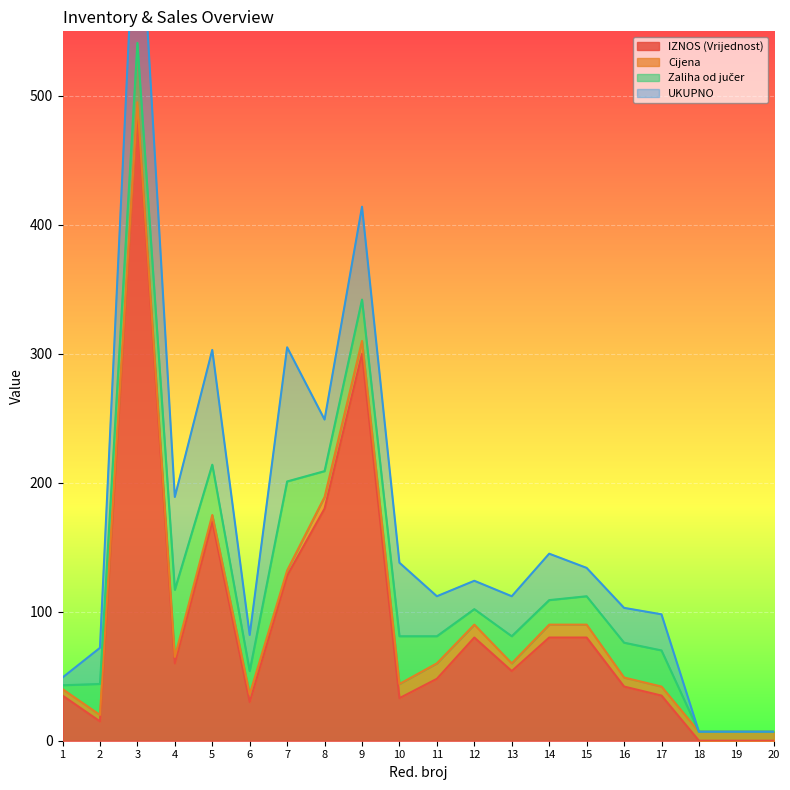

The value of IZNOS (Vrijednost) at 16 is 17. True or false?

False